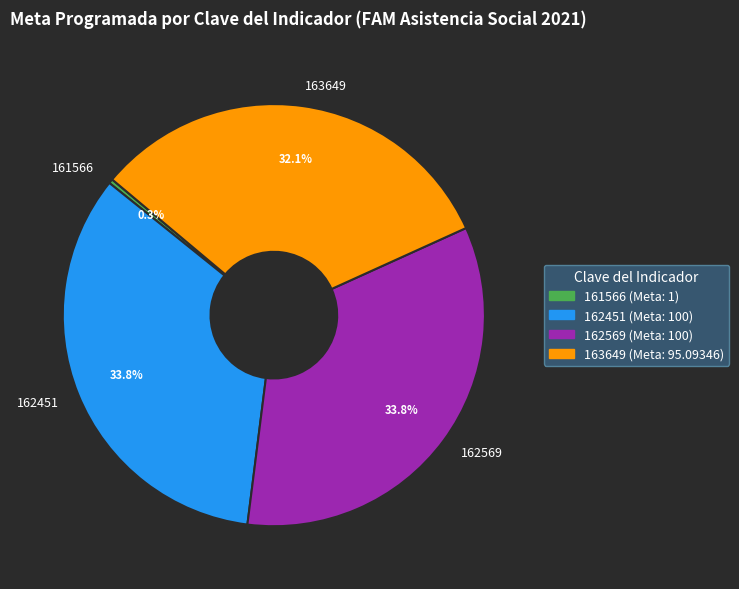

True or false: 163649 accounts for 43% of the total.

False